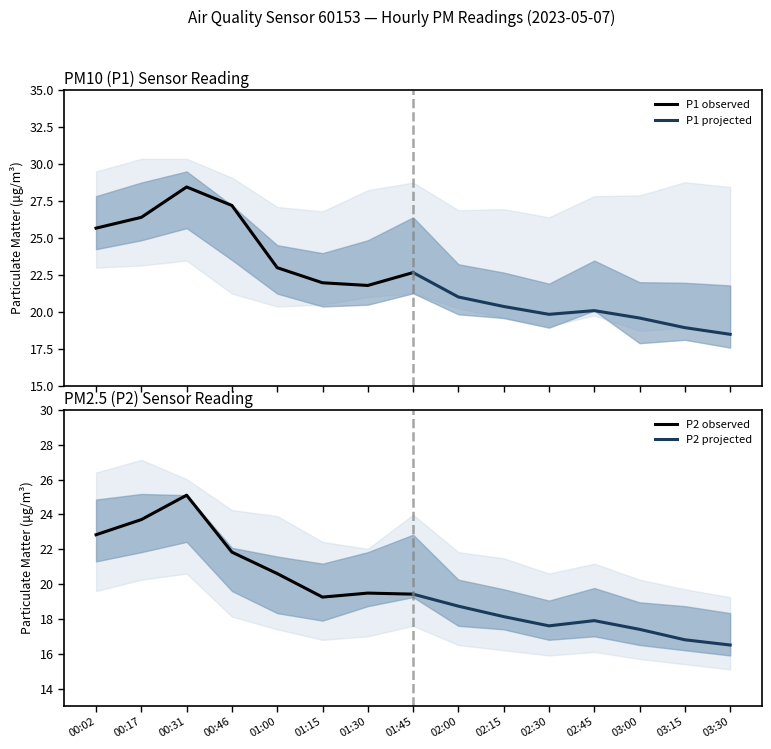

What is the average value of the P1 projected series?

20.1